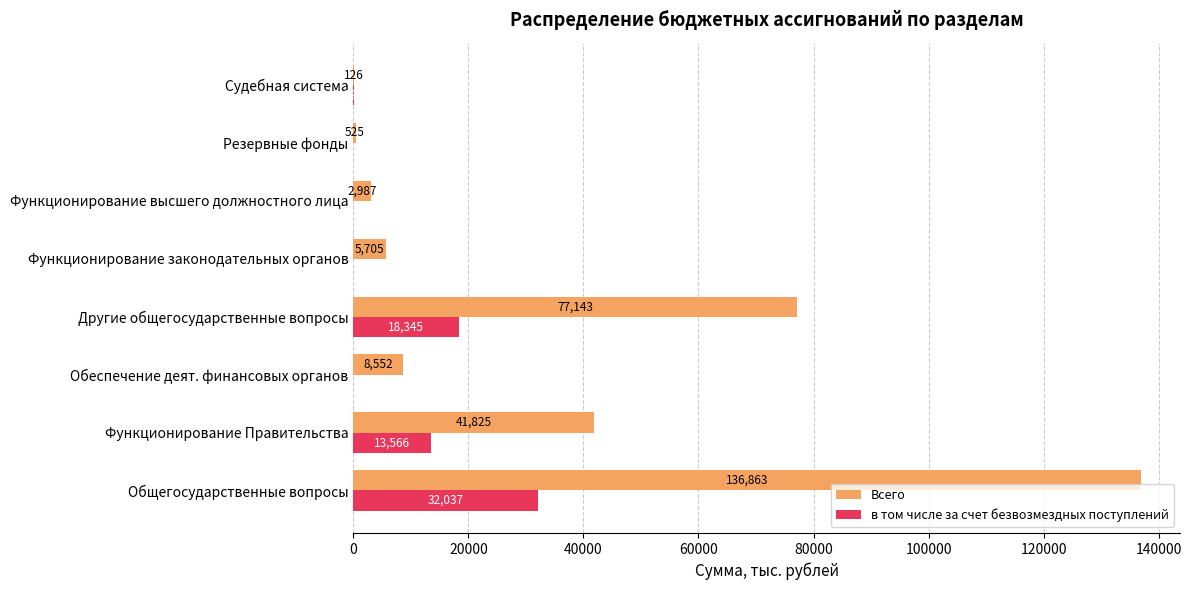

True or false: в том числе за счет безвозмездных поступлений has a value of 32037 at Общегосударственные вопросы.

True